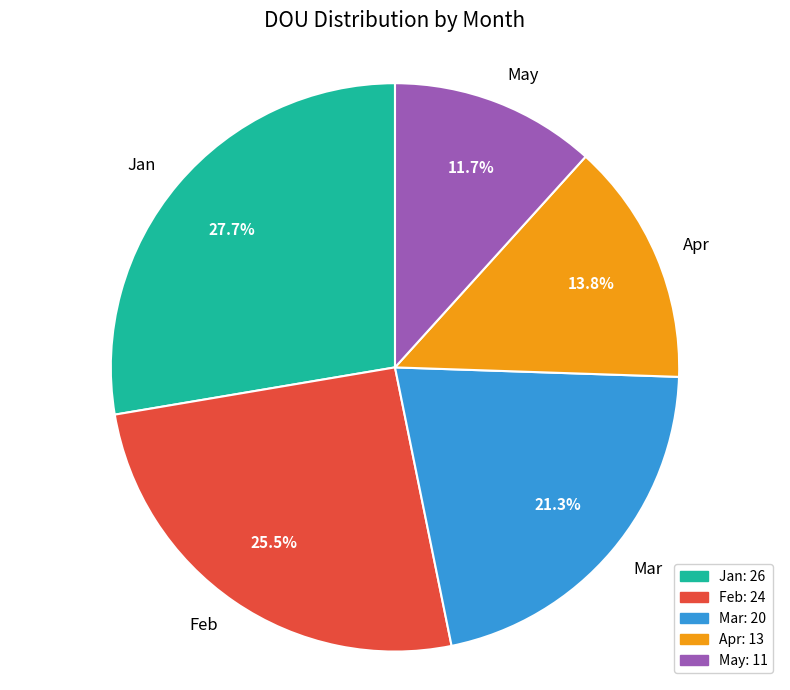

Does May account for over 50% of the chart?

No